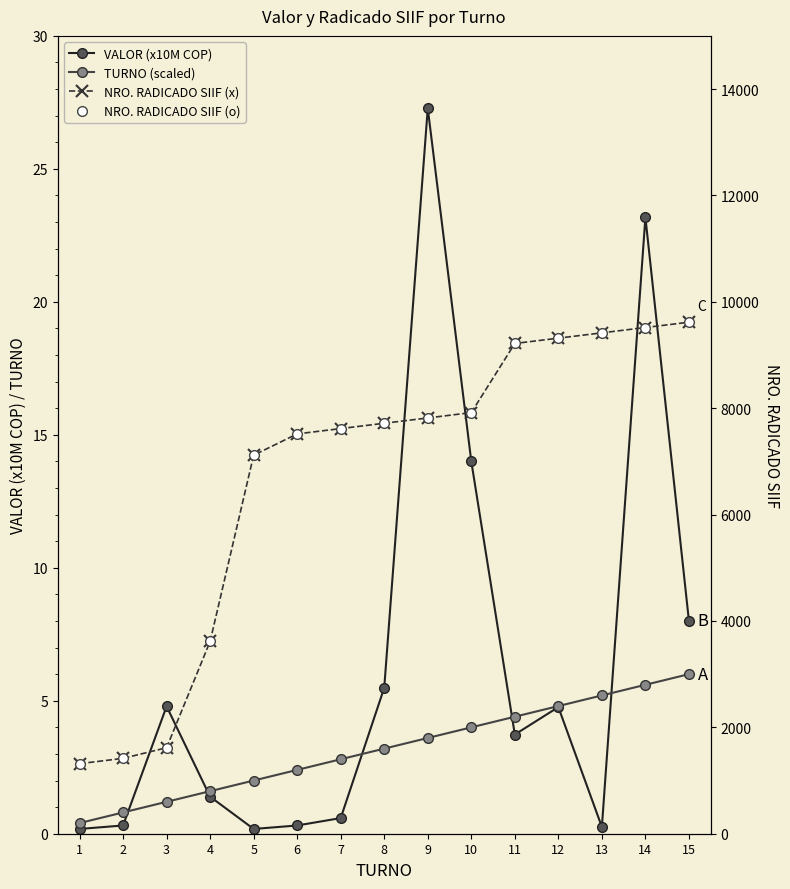

What is the difference between the maximum and minimum values in the TURNO (scaled) series?

5.6